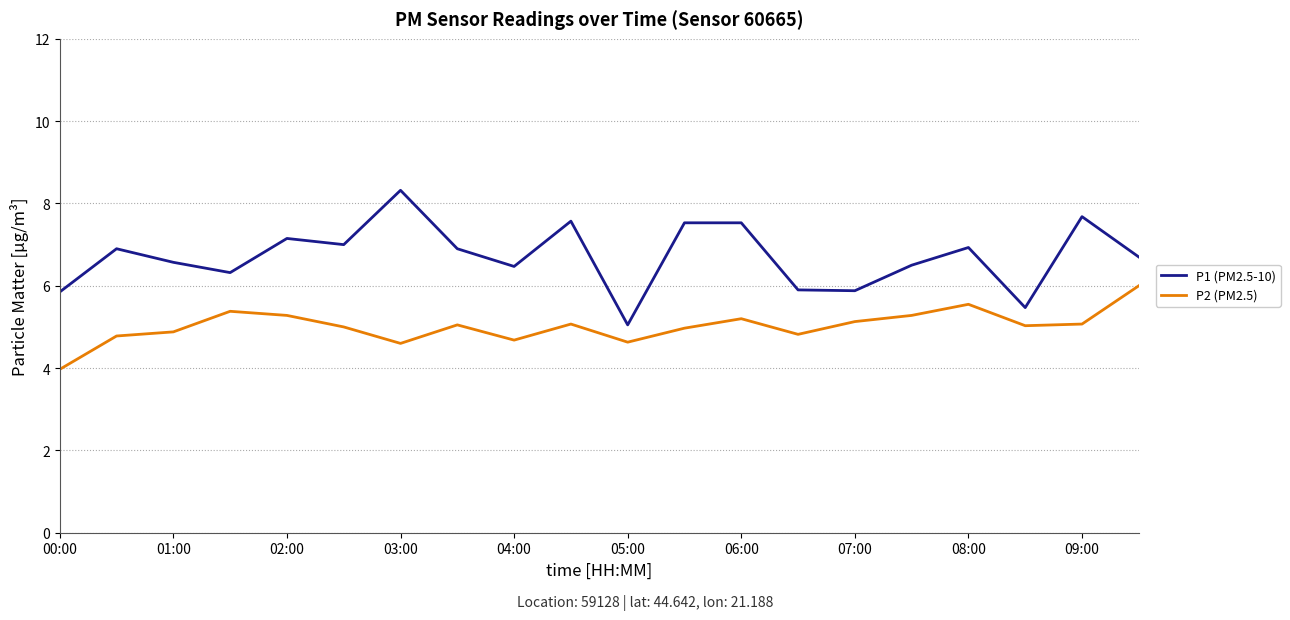

What is the maximum value for P2 (PM2.5)?

6.0